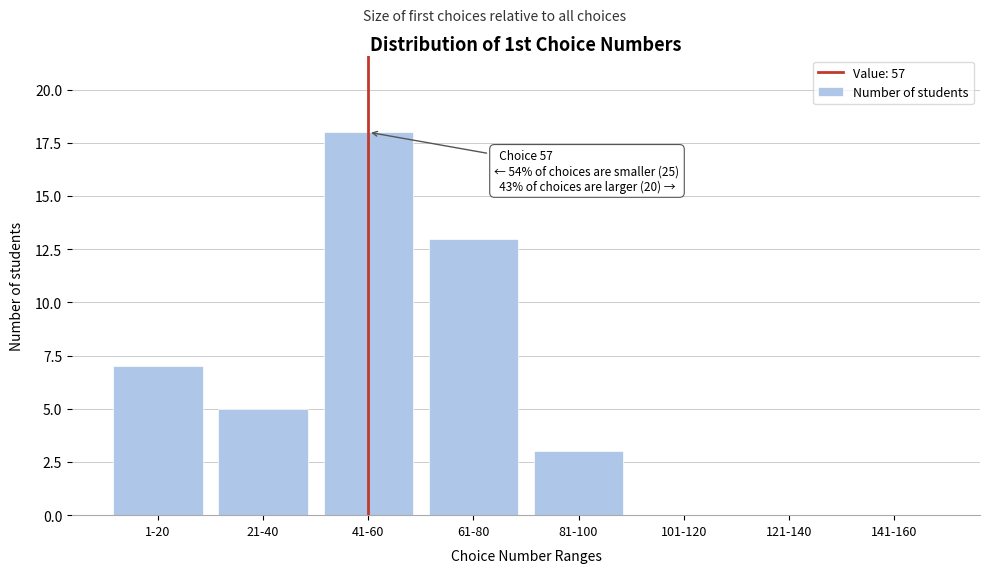

Reading left to right, transcribe all the data shown in this chart.

1-20=7	21-40=5	41-60=18	61-80=13	81-100=3	101-120=0	121-140=0	141-160=0